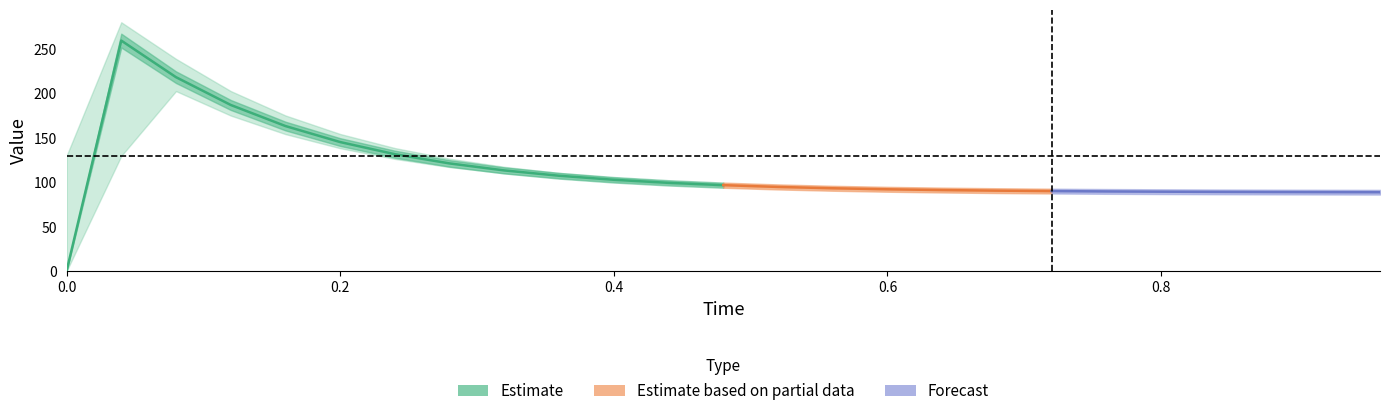

What is the value of the actual point at the 15th from the left?

93.4